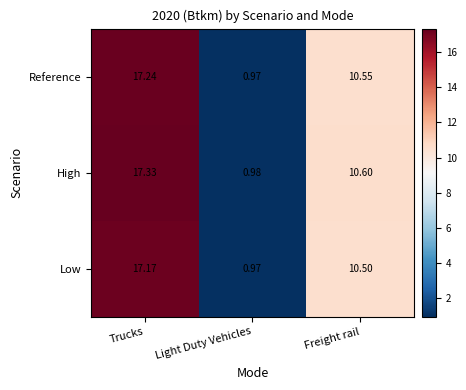

At how many categories does at least one series exceed 5?

2